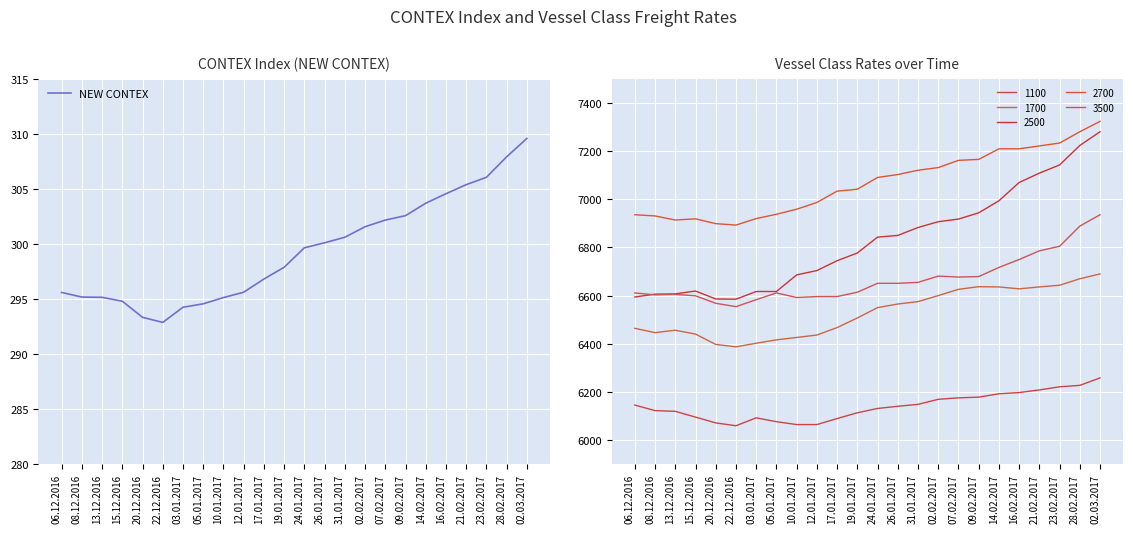

The chart shows a value of 293.3 at 20.12.2016. True or false?

True